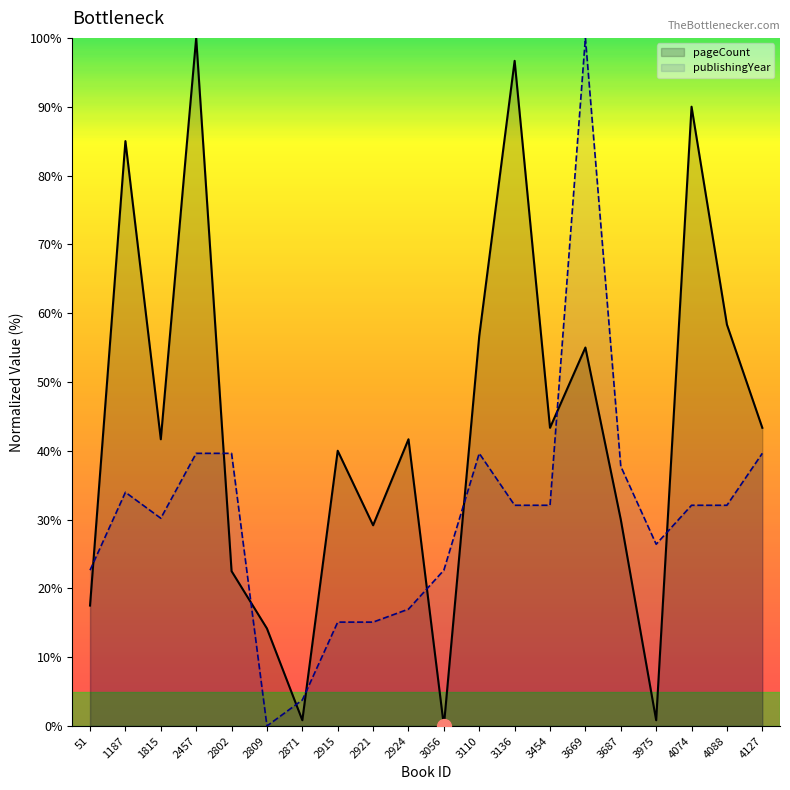

How many values in pageCount are above zero?

19